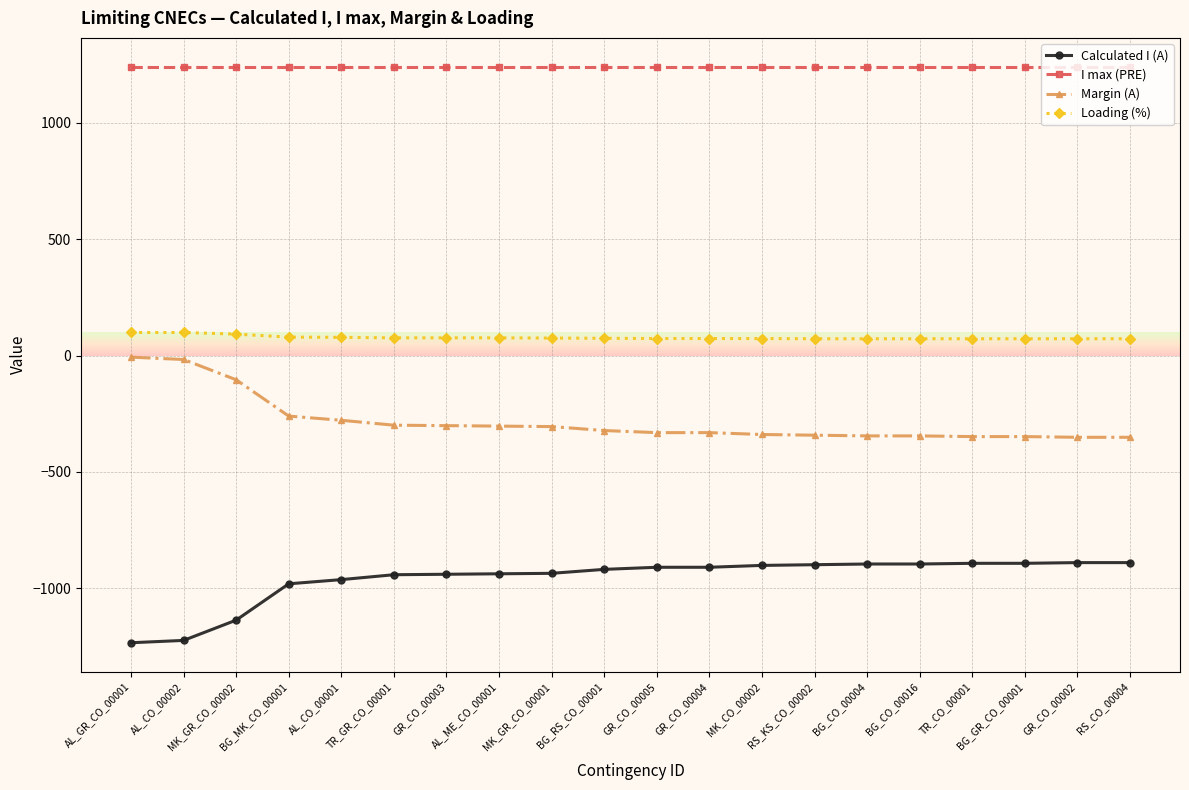

What is the greatest value displayed?

1240